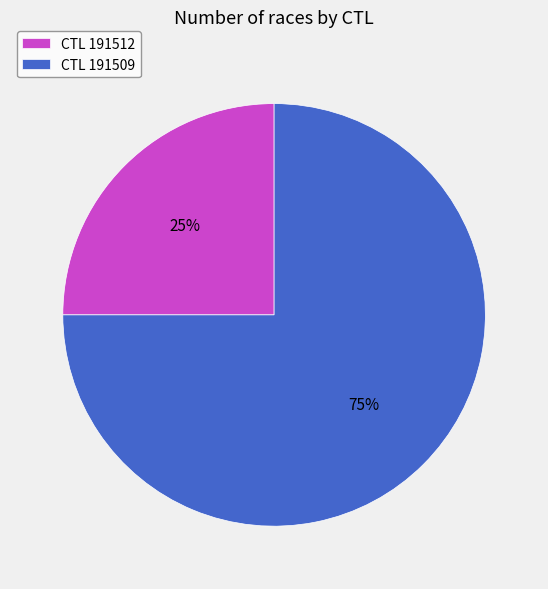

Is the sum of CTL 191509 and CTL 191512 greater than half?

Yes